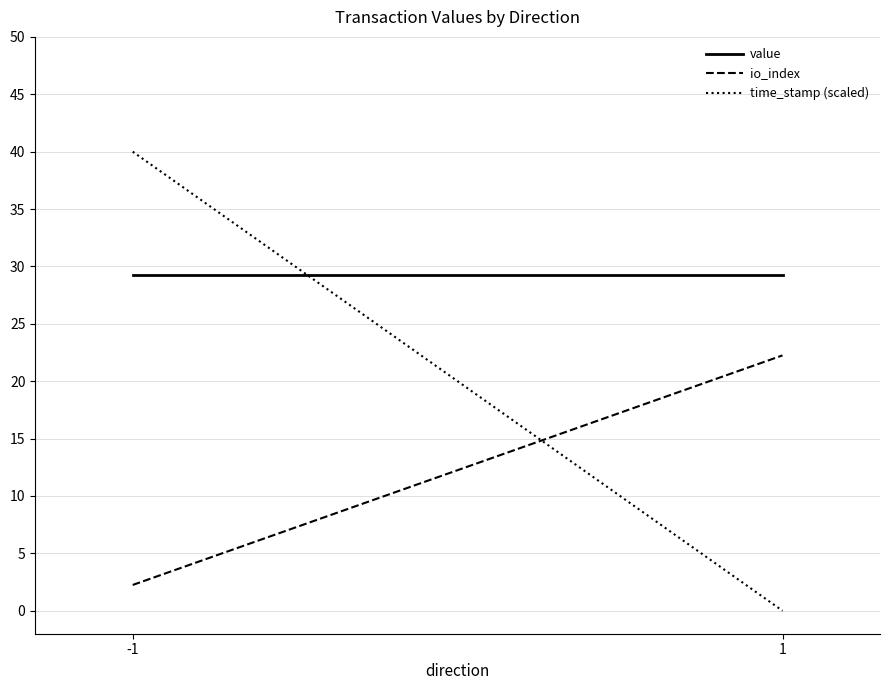

What are all the series names shown in the legend?

value, io_index, time_stamp (scaled)